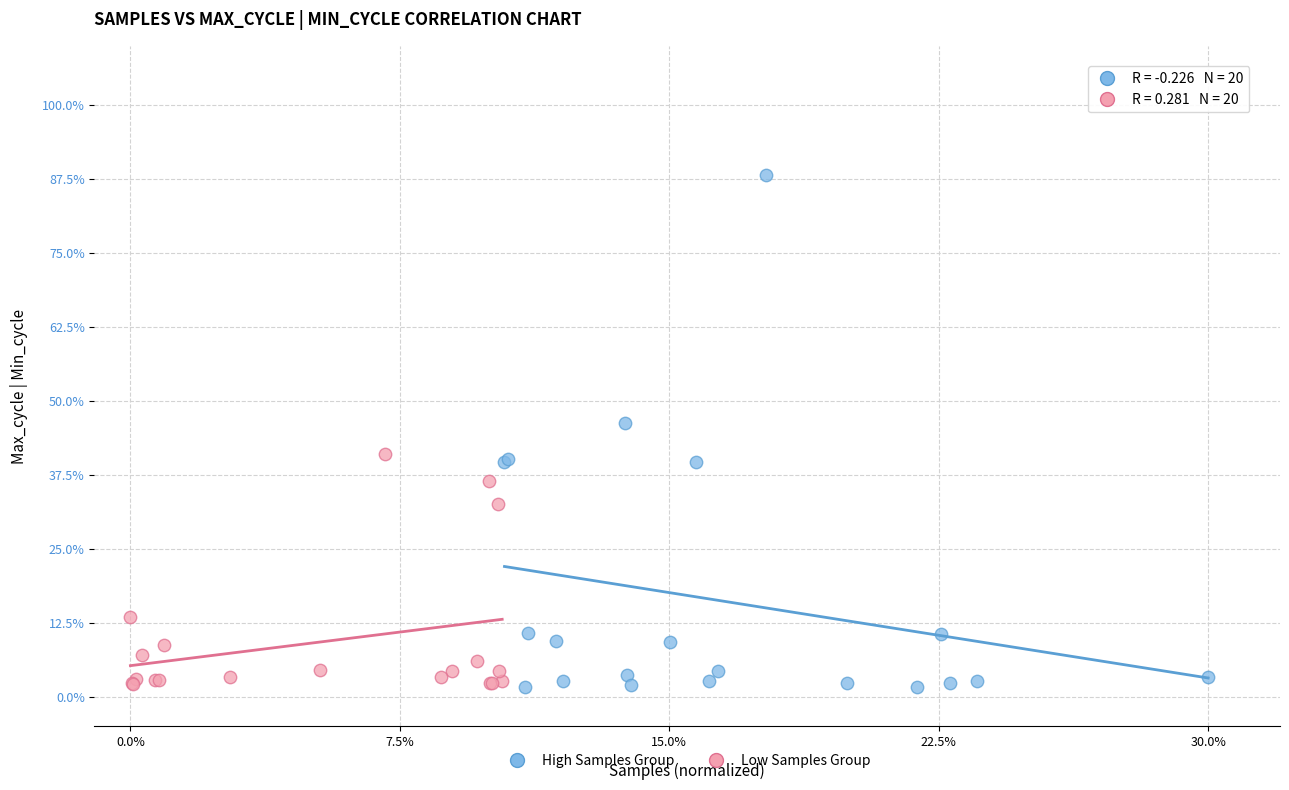

What are all the series names shown in the legend?

High Samples Group, Low Samples Group